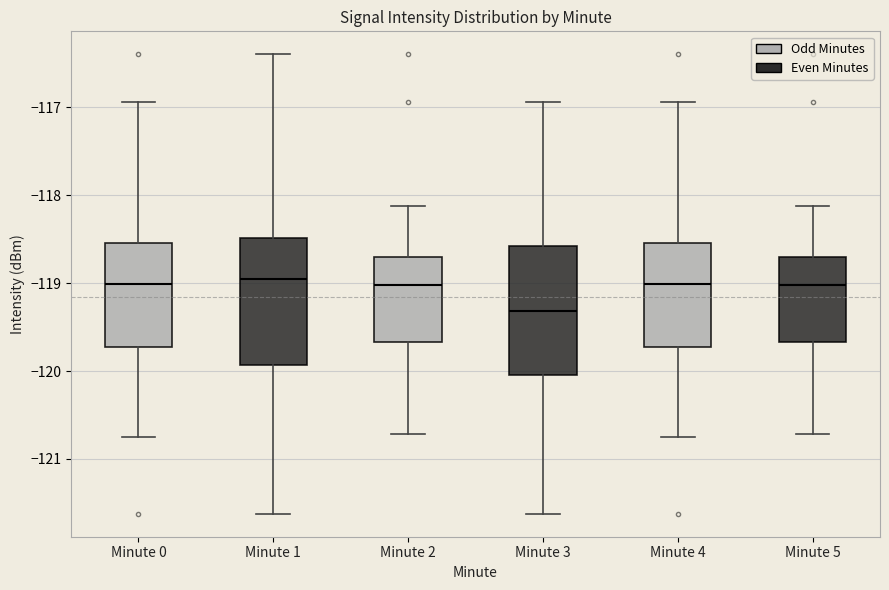

Which box's median line is the lowest?

Minute 3